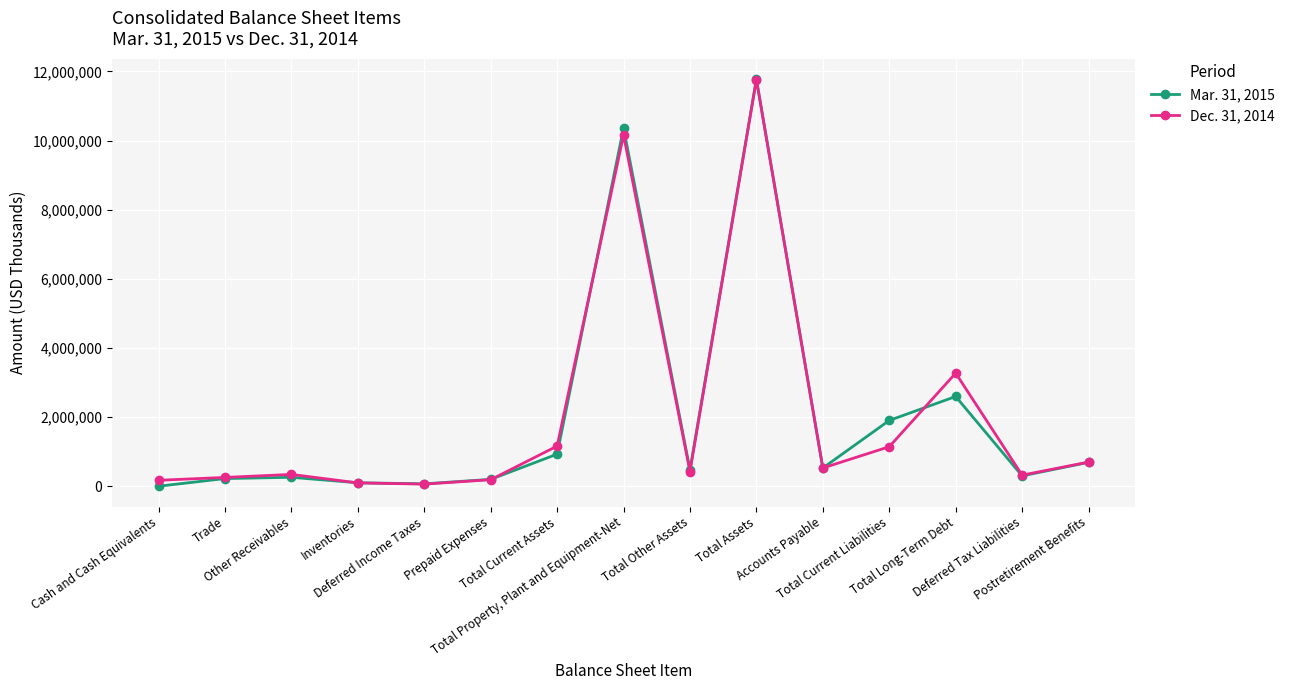

What is the sum of the Mar. 31, 2015 values at Cash and Cash Equivalents and Other Receivables?

268808